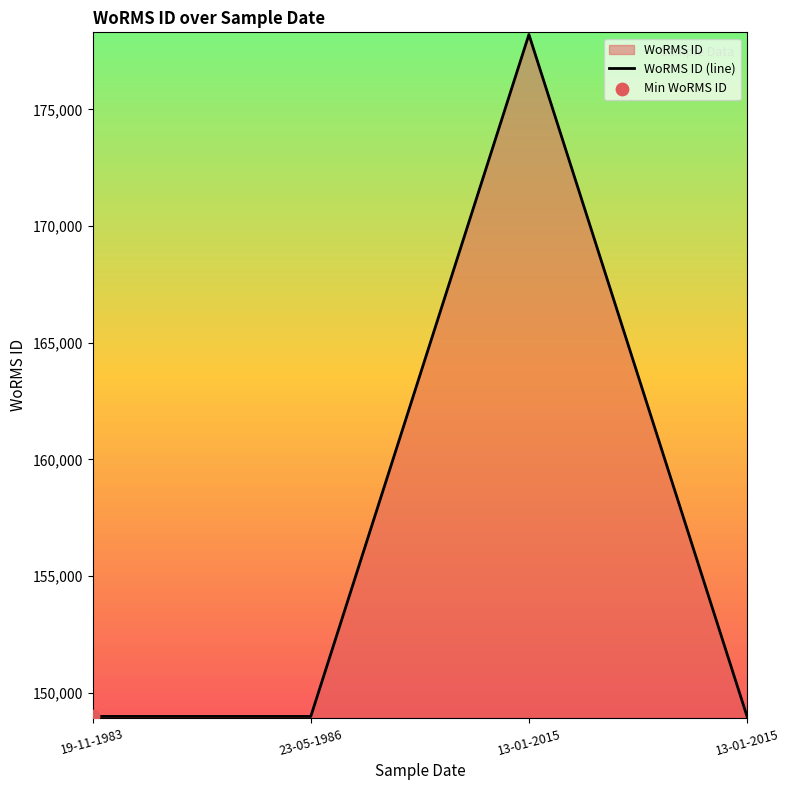

Approximately how many times larger is the value at 13-01-2015 compared to 19-11-1983?

1.0